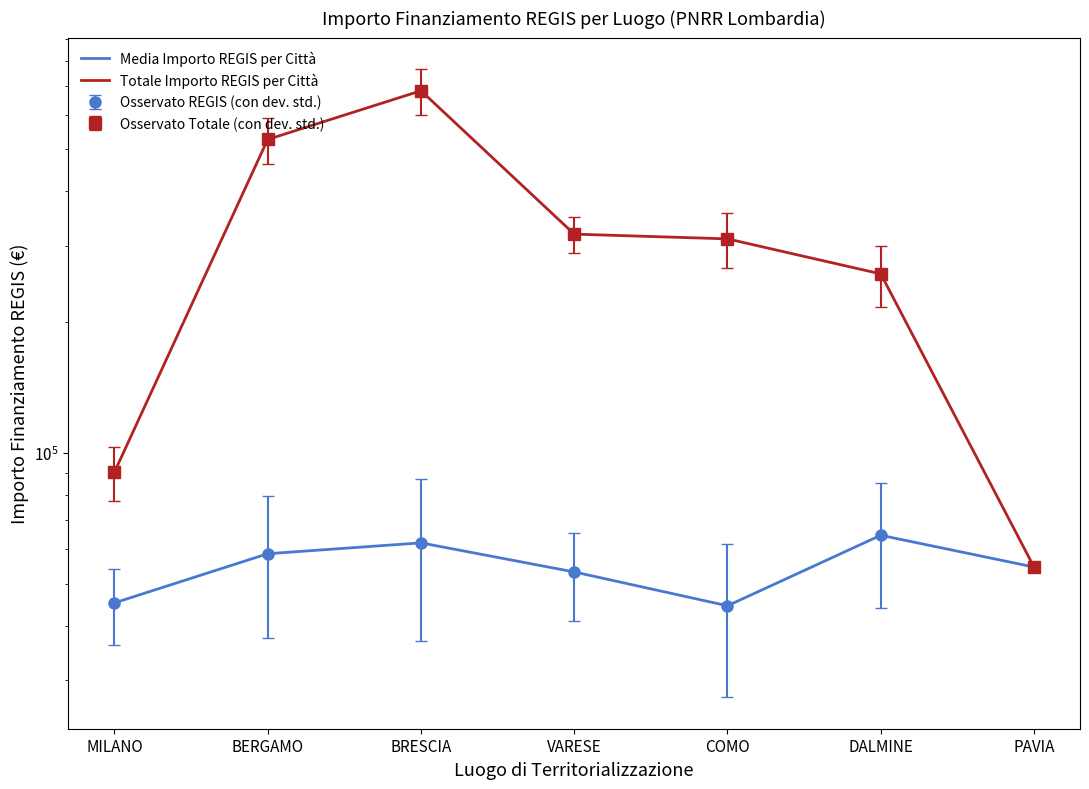

True or false: Totale Importo REGIS per Città and Media Importo REGIS per Città cross at least once.

False